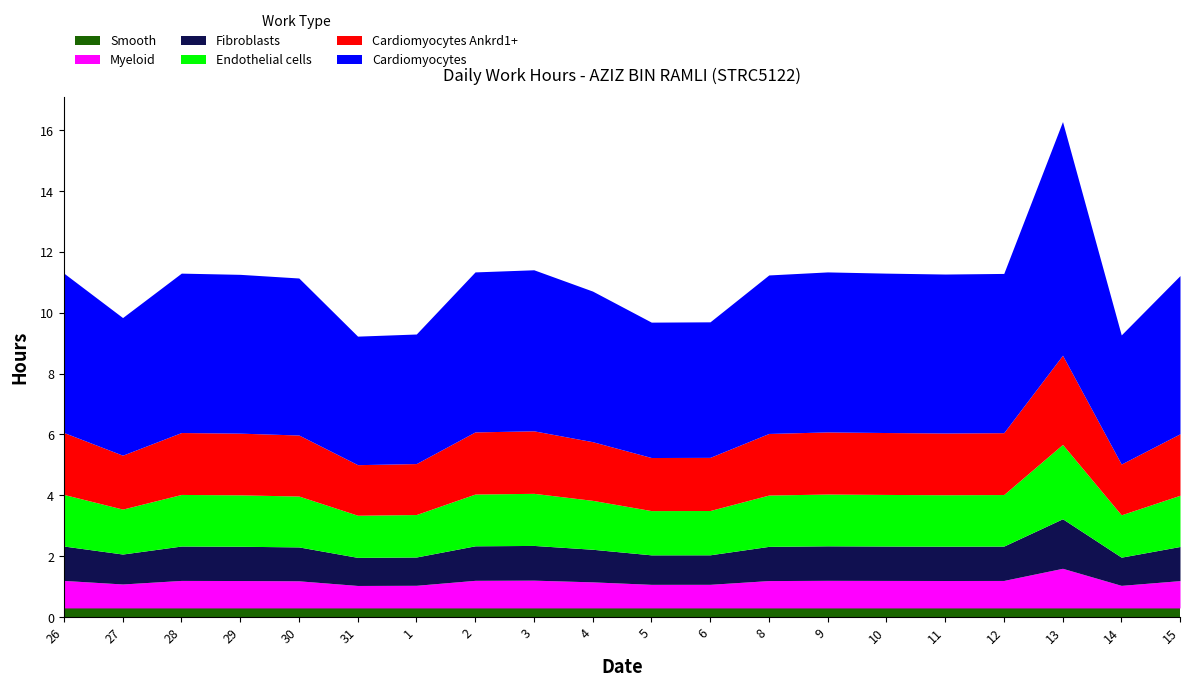

At which category is the sum across all series the highest?

13